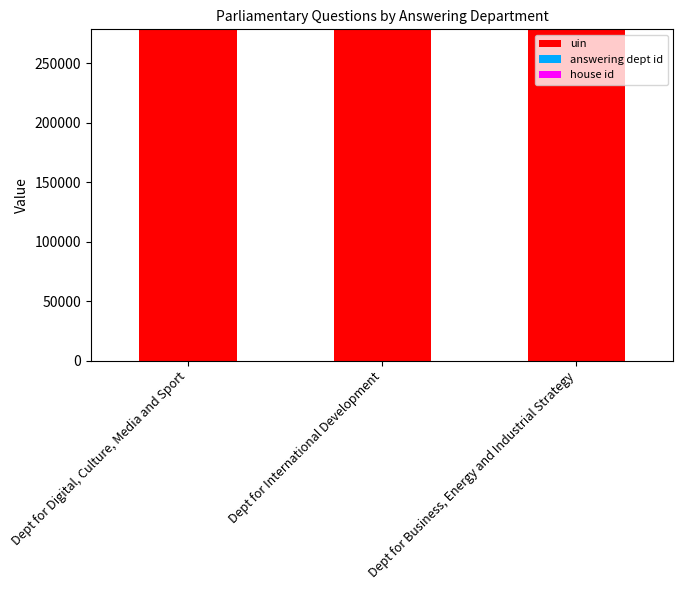

The value of uin at Dept for Business, Energy and Industrial Strategy is 374166. True or false?

False